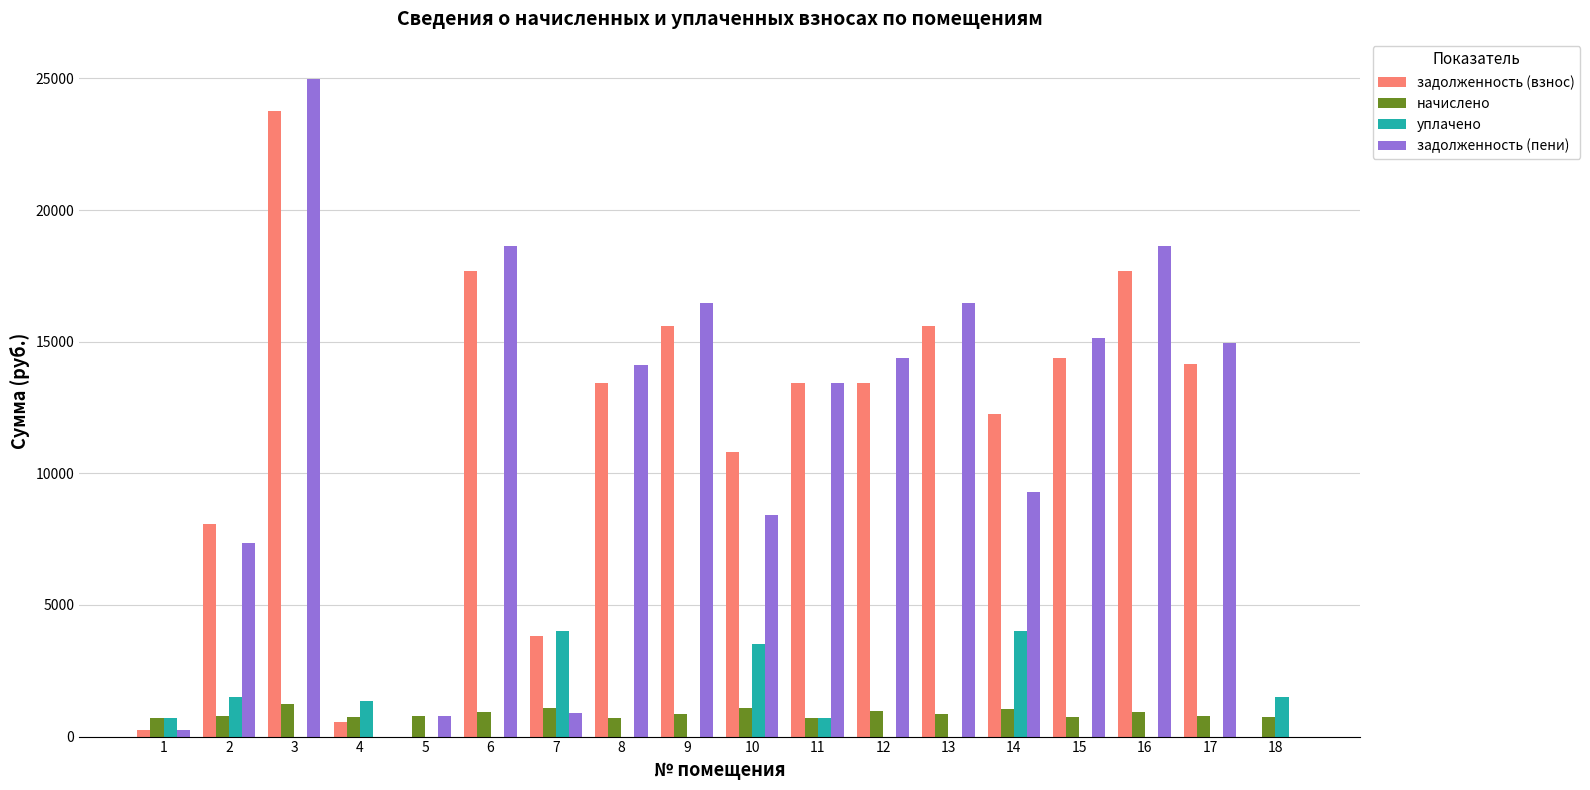

Which series changed the most between 12 and 16?

задолженность (взнос)